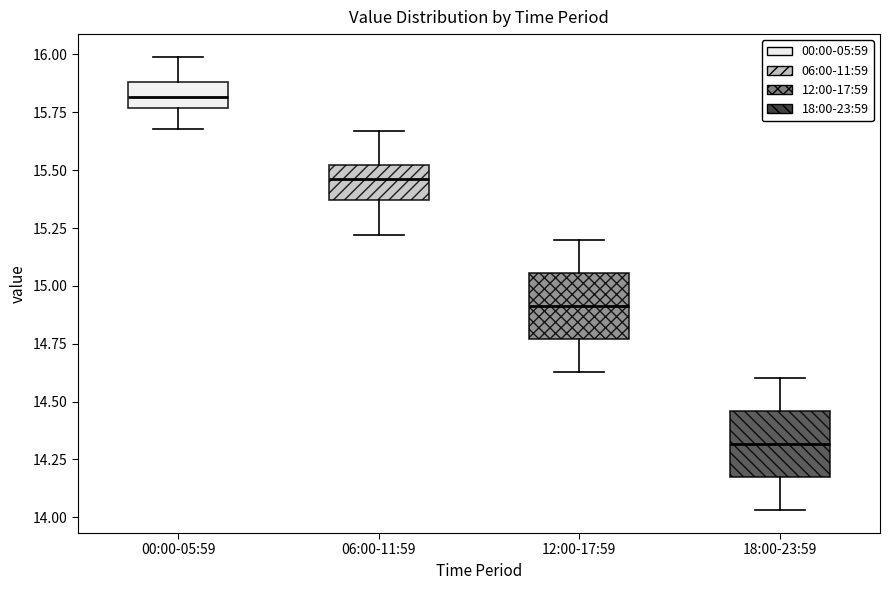

Which box's median line is the highest?

00:00-05:59